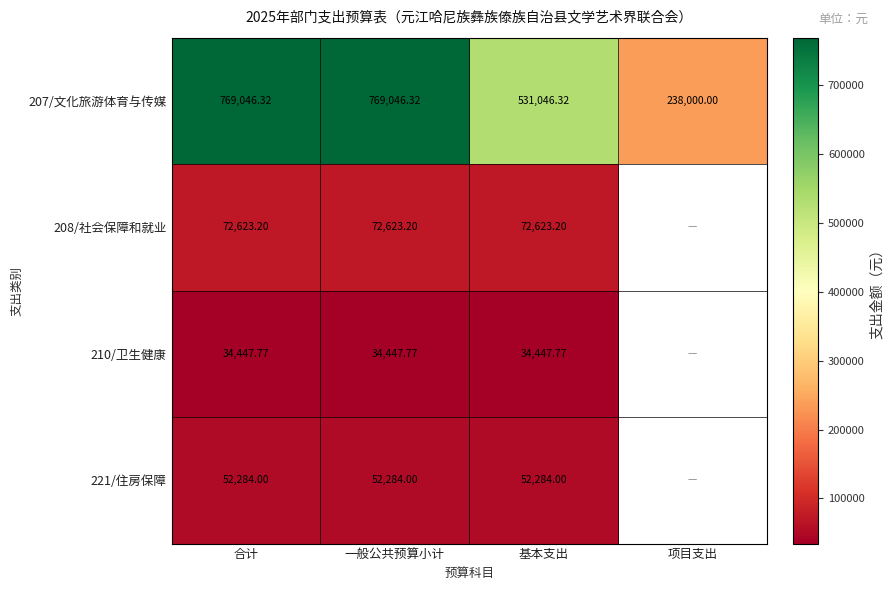

Is the value of 208/社会保障和就业 at 基本支出 greater than the value of 207/文化旅游体育与传媒 at 项目支出?

No